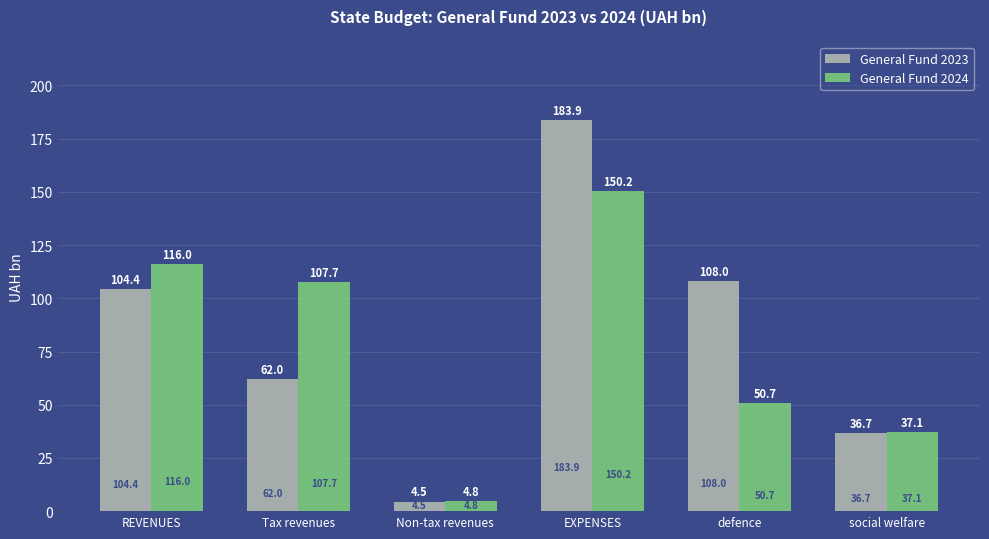

At which label does General Fund 2024 reach its peak?

EXPENSES